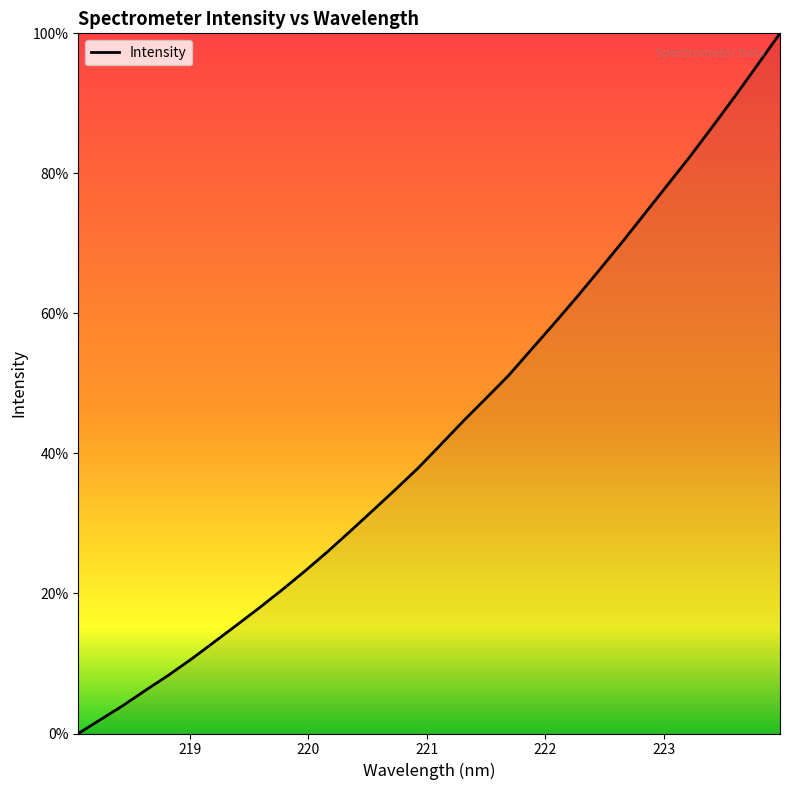

What is the greatest value displayed?

100.0